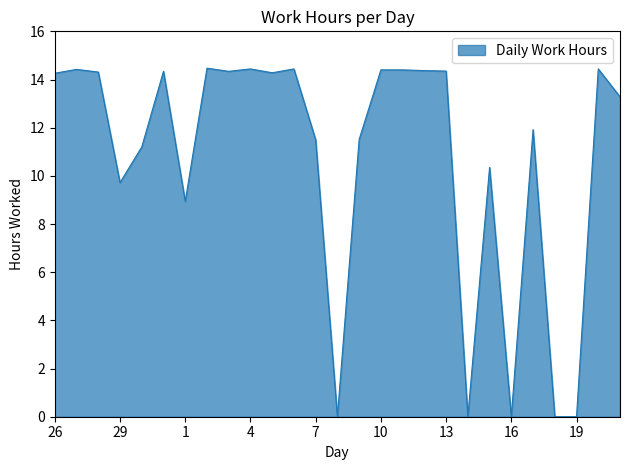

What is the greatest value displayed?

14.5